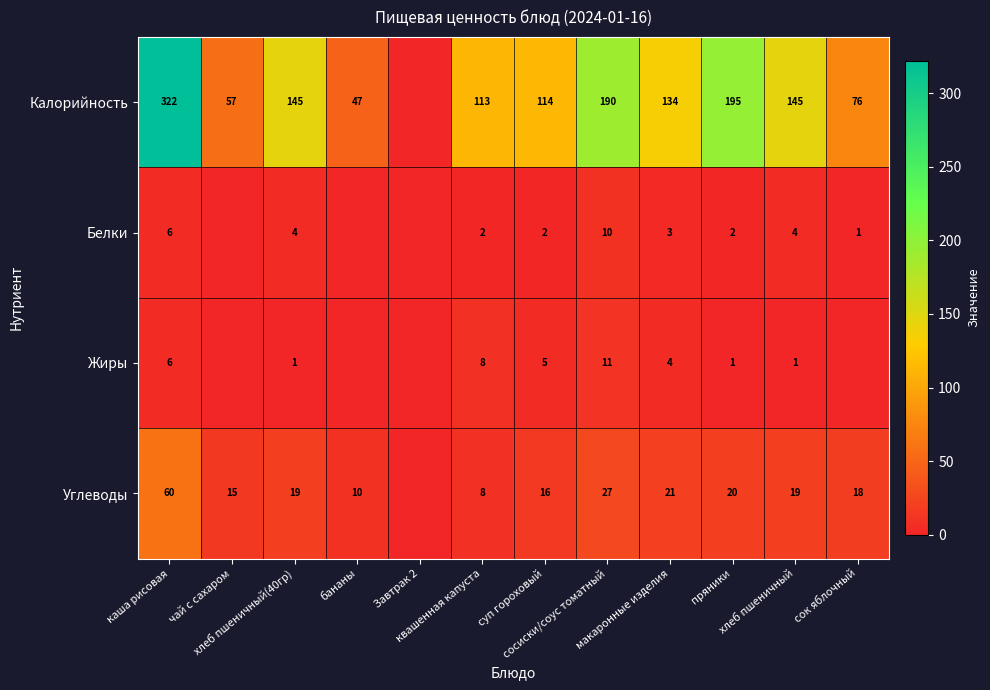

Which series has the largest range (max minus min)?

Калорийность